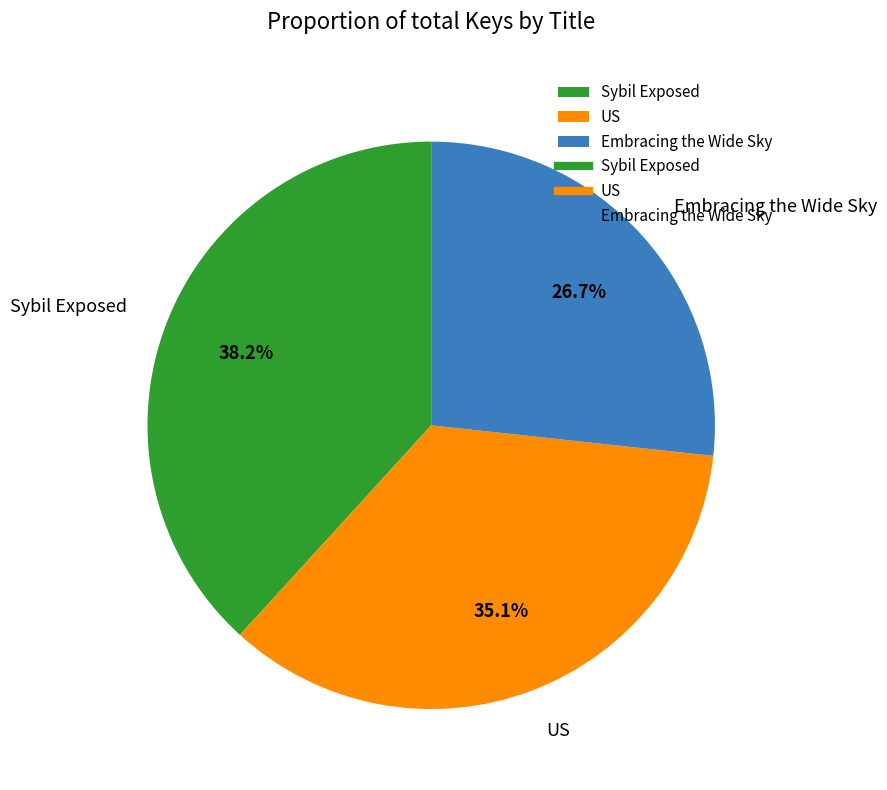

The Sybil Exposed slice represents 38% of the pie. True or false?

True